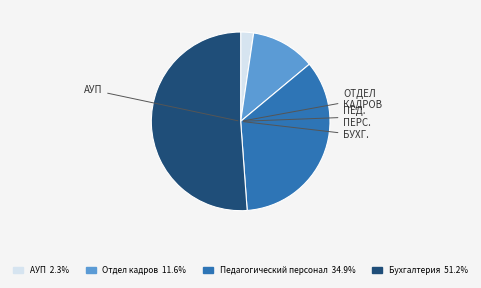

How many slices are in this pie chart?

4